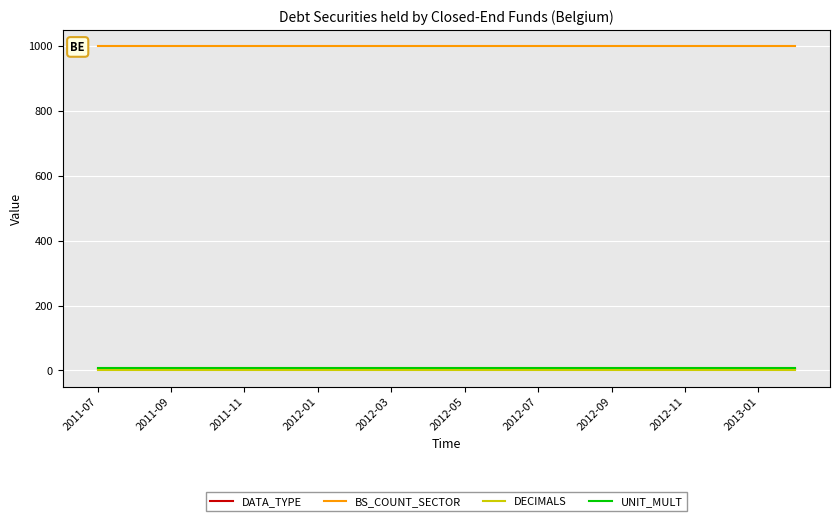

Does the chart have visible grid lines?

Yes